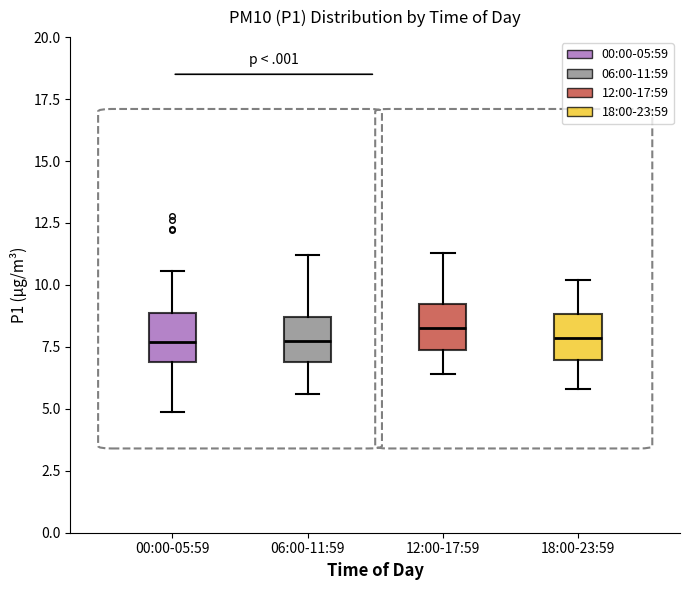

Where does the median line of the box for 00:00-05:59 sit on the y-axis? The values are not printed on the chart, so give them approximately, as read against the axis.

7.5